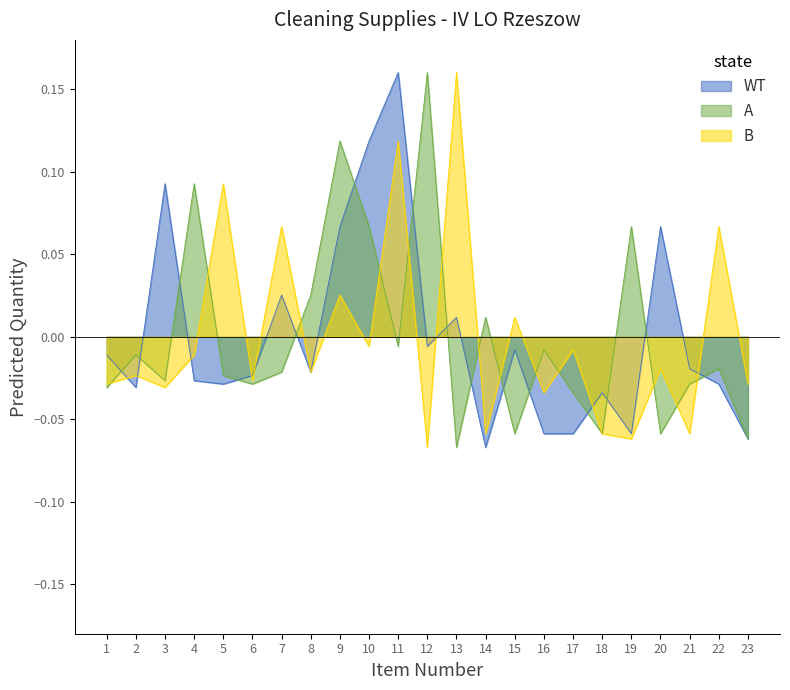

What is the value of the A point at the 20th from the left?

-0.1